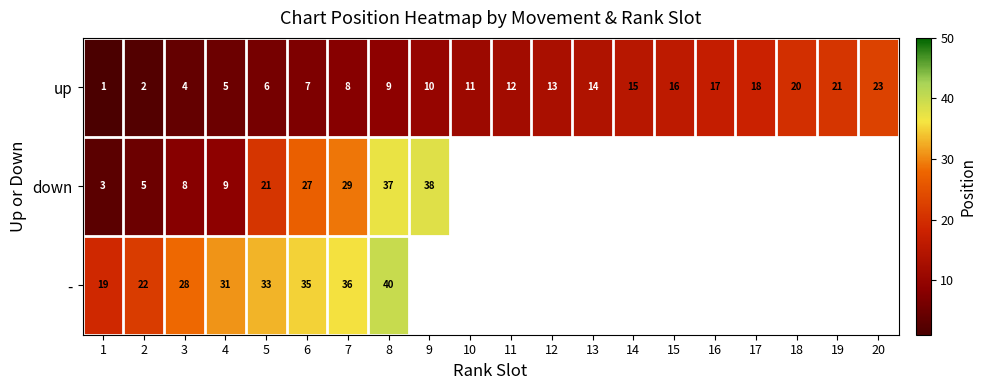

What is the spread (max minus min) of values at 5?

27